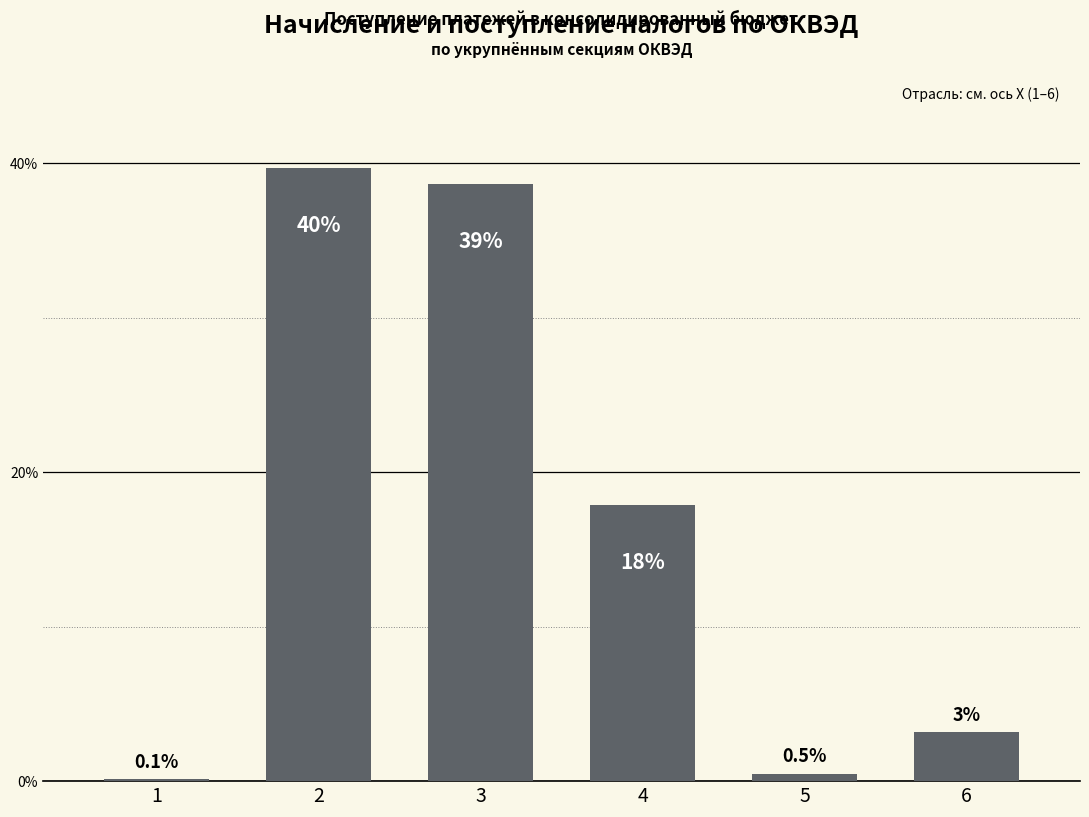

How many values are below 17?

3